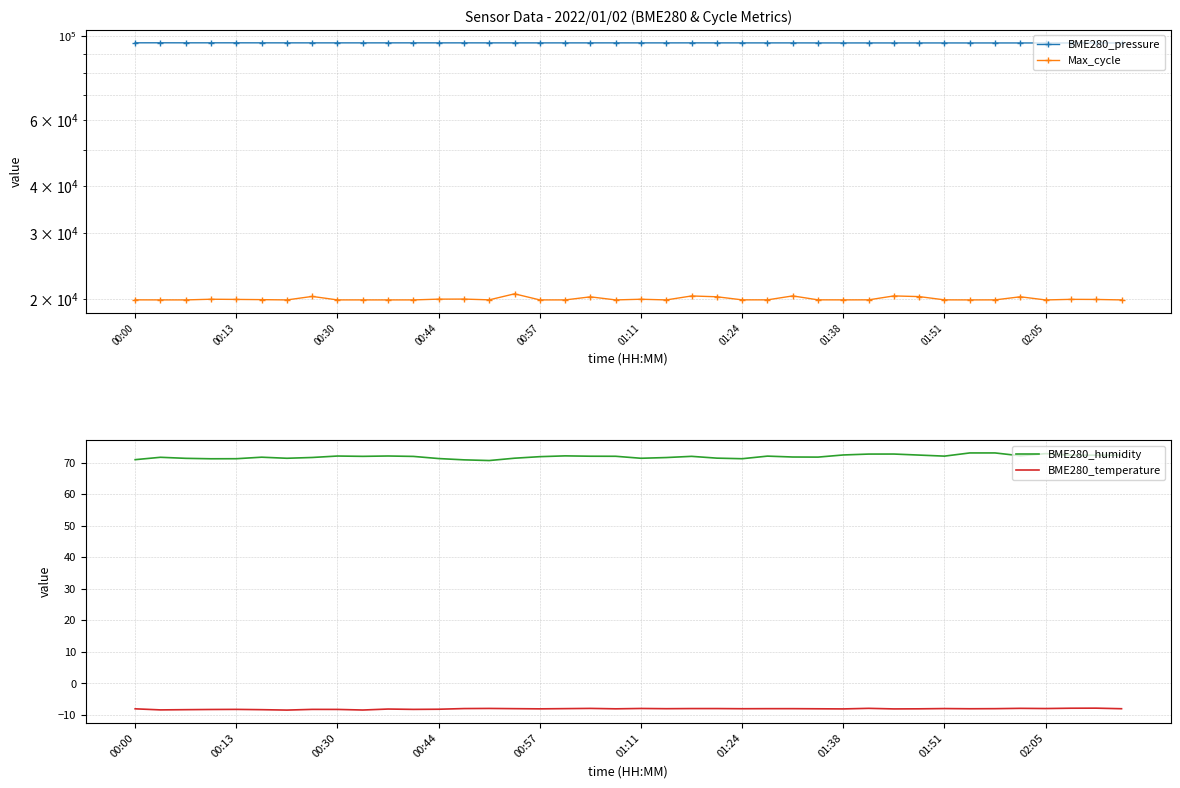

The BME280_humidity series shows 73.0 at 34. True or false?

True